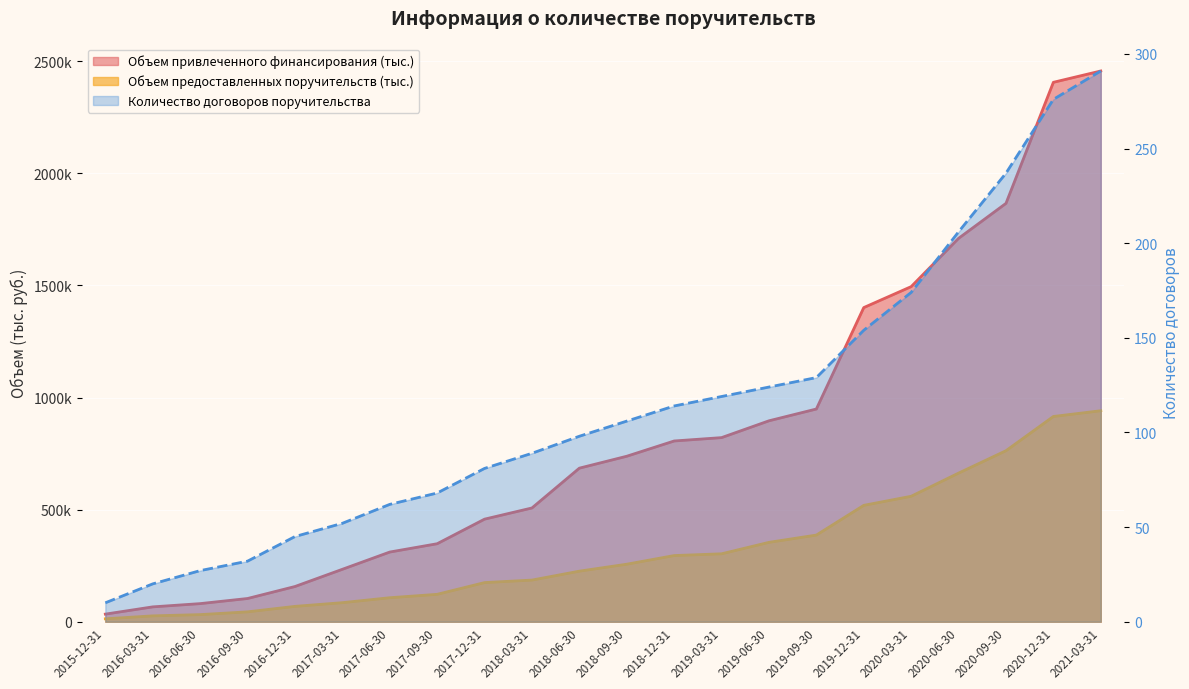

Reading right to left, list all the values displayed in this chart.

Количество договоров поручительства: 2021-03-31=291.0	2020-12-31=276.0	2020-09-30=237.0	2020-06-30=206.0	2020-03-31=174.0	2019-12-31=154.0	2019-09-30=129.0	2019-06-30=124.0	2019-03-31=119.0	2018-12-31=114.0	2018-09-30=106.0	2018-06-30=98.0	2018-03-31=89.0	2017-12-31=81.0	2017-09-30=68.0	2017-06-30=62.0	2017-03-31=52.0	2016-12-31=45.0	2016-09-30=32.0	2016-06-30=27.0	2016-03-31=20.0	2015-12-31=10.0
Объем привлеченного финансирования (тыс.): 2021-03-31=2456444.0	2020-12-31=2405930.0	2020-09-30=1865990.1	2020-06-30=1709960.5	2020-03-31=1494626.5	2019-12-31=1401174.7	2019-09-30=948774.7	2019-06-30=896174.7	2019-03-31=821174.7	2018-12-31=806174.7	2018-09-30=738106.5	2018-06-30=684956.5	2018-03-31=507401.5	2017-12-31=457516.3	2017-09-30=347852.5	2017-06-30=310782.5	2017-03-31=233822.5	2016-12-31=157022.5	2016-09-30=103582.5	2016-06-30=80767.5	2016-03-31=66267.5	2015-12-31=33917.5
Объем предоставленных поручительств (тыс.): 2021-03-31=941108.3	2020-12-31=915476.8	2020-09-30=762786.6	2020-06-30=662931.5	2020-03-31=559596.9	2019-12-31=519123.8	2019-09-30=386499.7	2019-06-30=354064.8	2019-03-31=302986.8	2018-12-31=295096.9	2018-09-30=256579.1	2018-06-30=225559.1	2018-03-31=185779.6	2017-12-31=174578.3	2017-09-30=122214.3	2017-06-30=107045.3	2017-03-31=84995.3	2016-12-31=68495.3	2016-09-30=44086.3	2016-06-30=31736.8	2016-03-31=26190.3	2015-12-31=12995.3